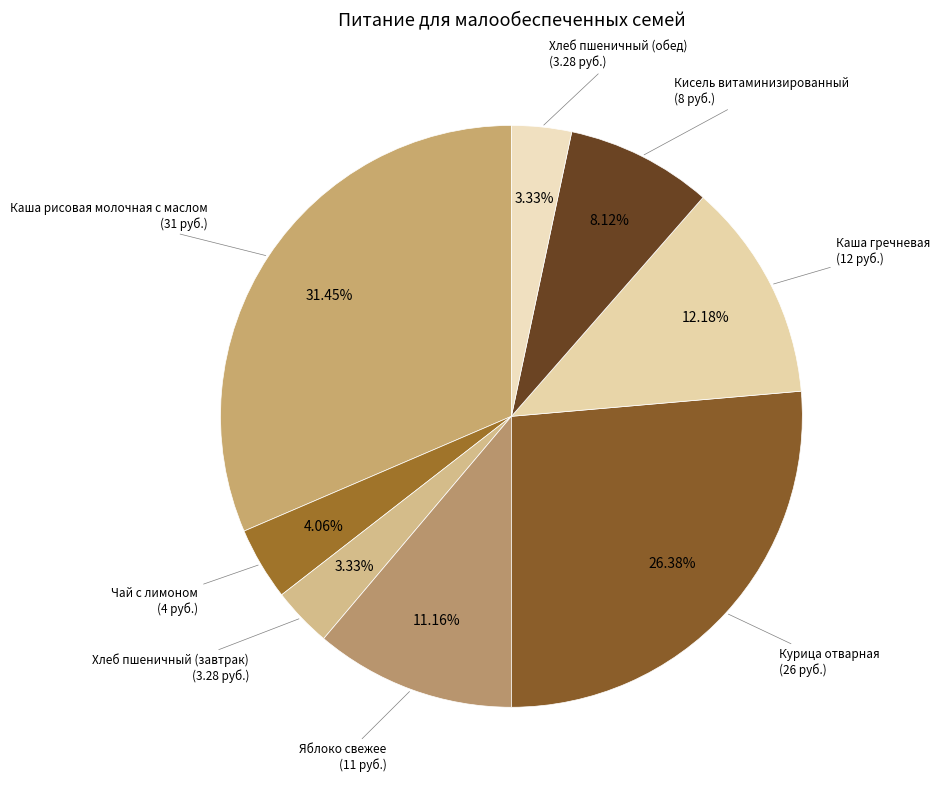

To the nearest percent, what is the difference between the largest and smallest slice percentages?

28%